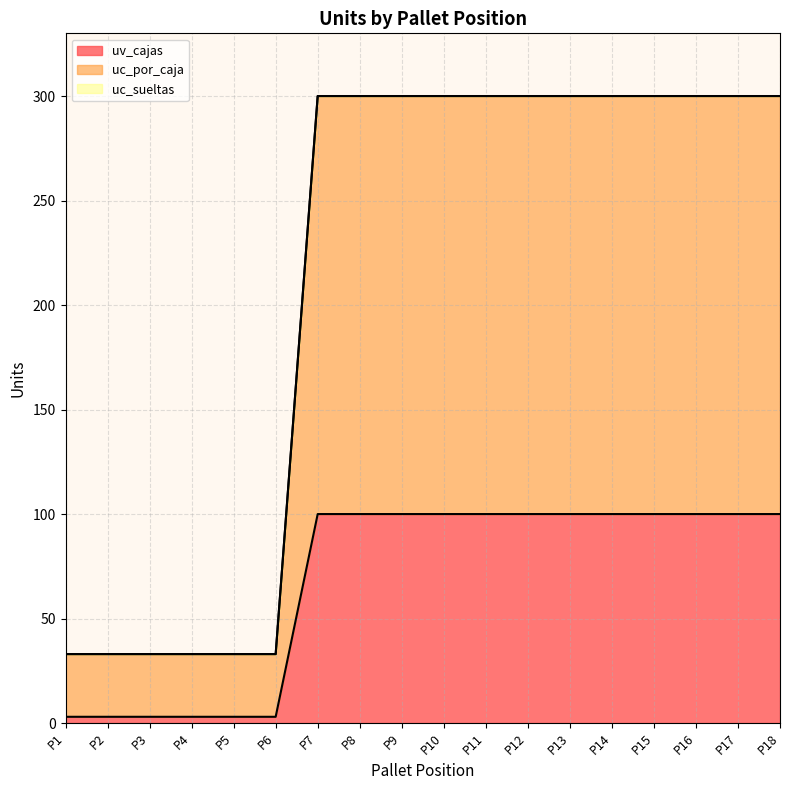

Between P15 and P12, which is larger?

P15